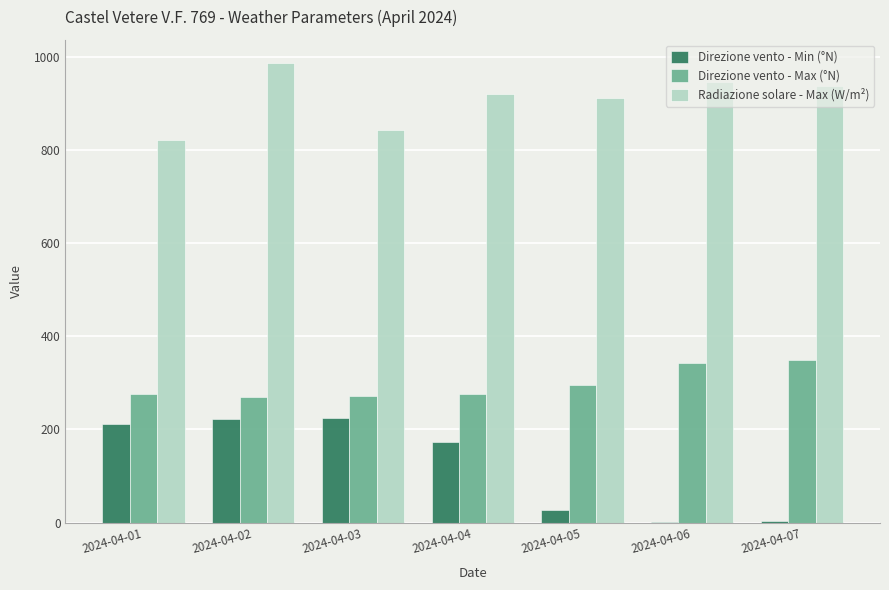

Is the value of Direzione vento - Max (°N) at 2024-04-01 greater than the value of Direzione vento - Min (°N) at 2024-04-05?

Yes